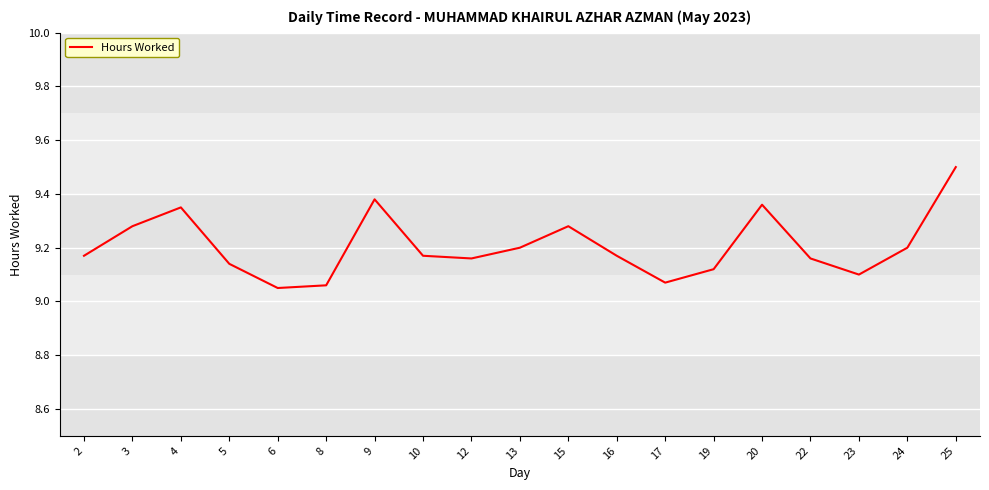

What is the maximum value shown in the chart?

9.5